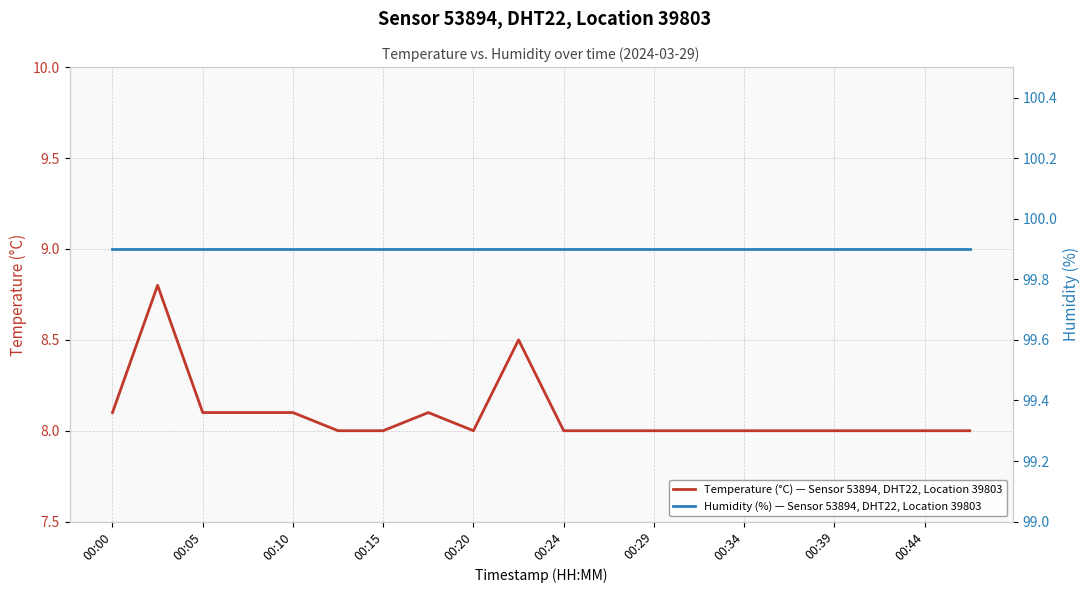

Reading left to right, extract all data points from this chart.

Temperature (°C) — Sensor 53894, DHT22, Location 39803: 8.1	8.8	8.1	8.1	8.1	8.0	8.0	8.1	8.0	8.5	8.0	8.0	8.0	8.0	8.0	8.0	8.0	8.0	8.0	8.0
Humidity (%) — Sensor 53894, DHT22, Location 39803: 99.9	99.9	99.9	99.9	99.9	99.9	99.9	99.9	99.9	99.9	99.9	99.9	99.9	99.9	99.9	99.9	99.9	99.9	99.9	99.9